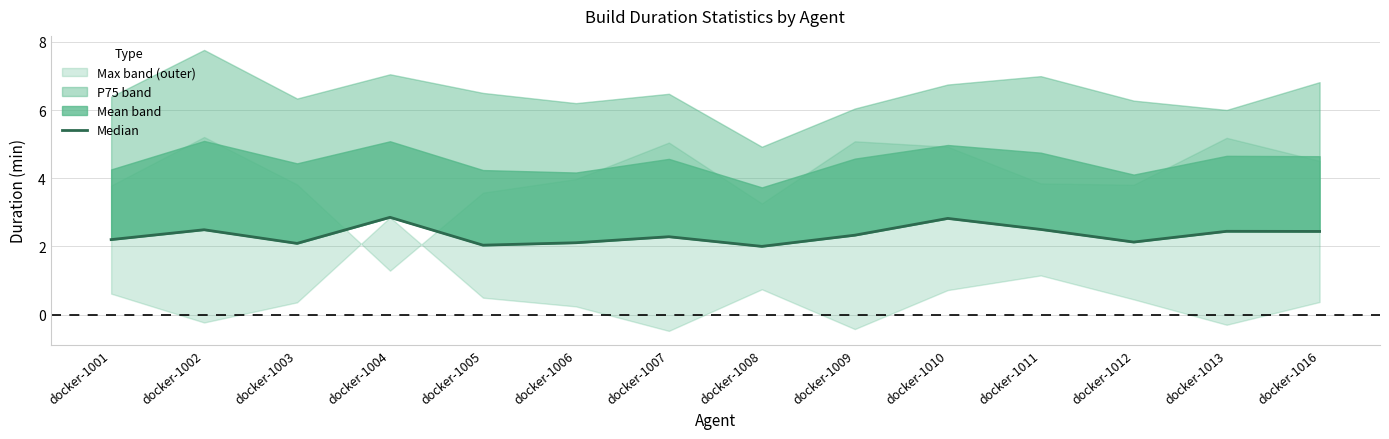

Rank the categories by value from highest to lowest.

docker-1004, docker-1010, docker-1011, docker-1002, docker-1013, docker-1016, docker-1009, docker-1007, docker-1001, docker-1012, docker-1006, docker-1003, docker-1005, docker-1008